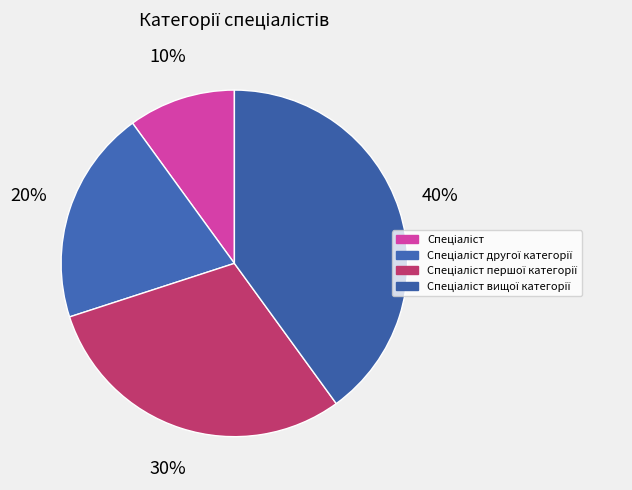

Is it true that Спеціаліст першої категорії is 30% of the pie?

True